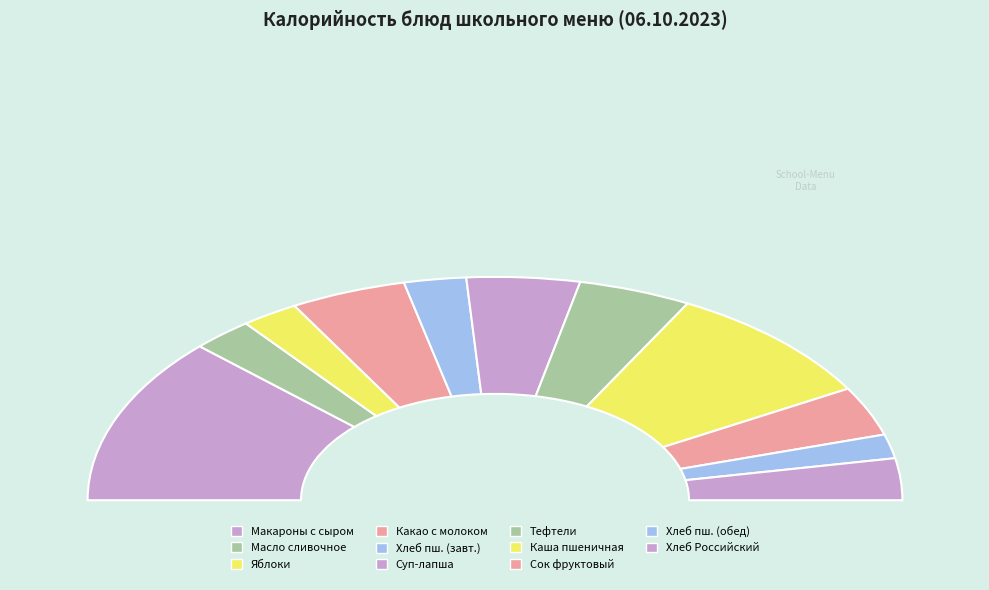

To the nearest percent, what is the combined percentage of Какао с молоком and Суп-лапша?

18%